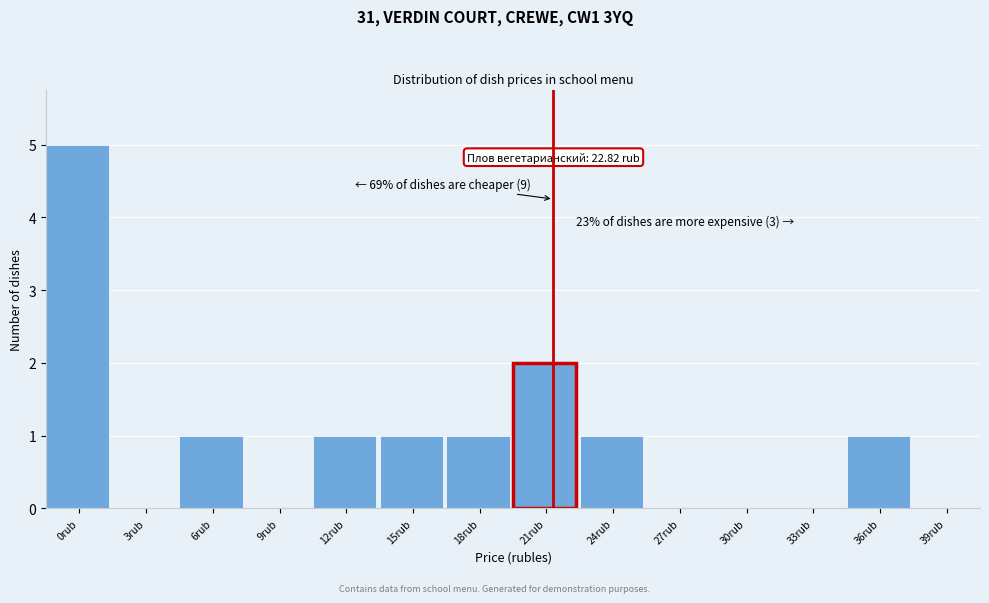

Reading right to left, what are all the values shown in this chart?

39rub=0	36rub=1	33rub=0	30rub=0	27rub=0	24rub=1	21rub=2	18rub=1	15rub=1	12rub=1	9rub=0	6rub=1	3rub=0	0rub=5